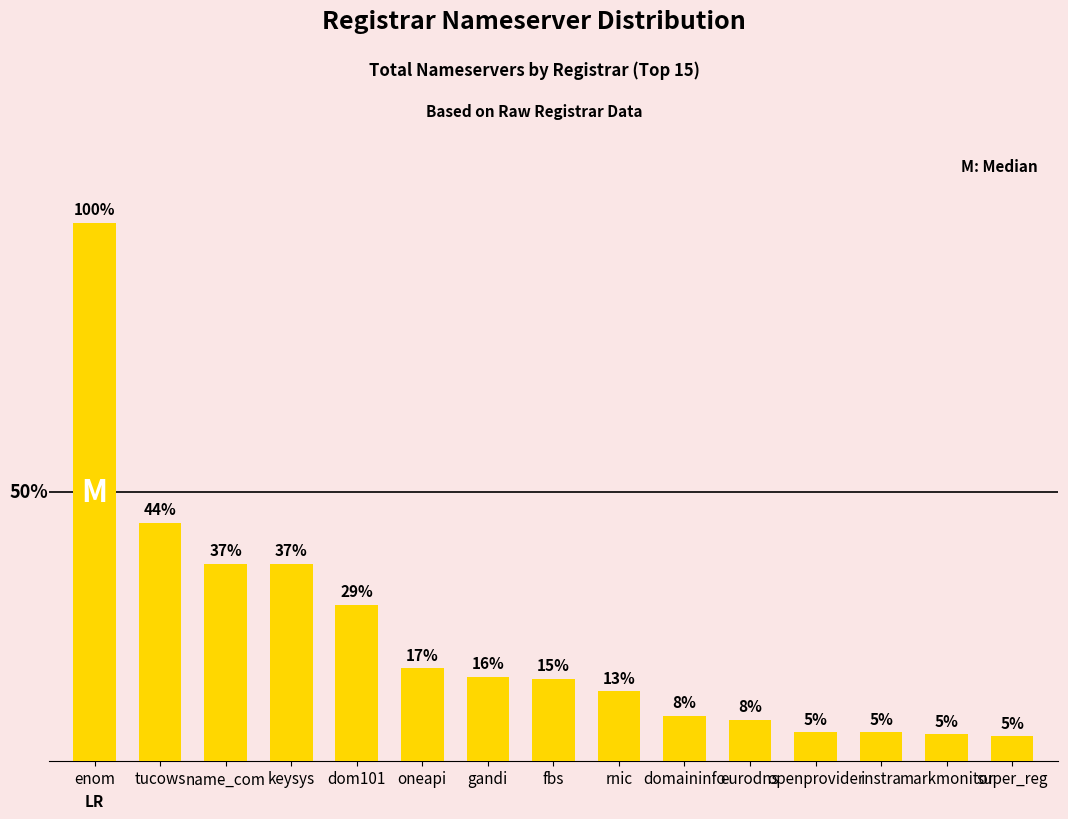

Is it true that the value at fbs is 25?

False